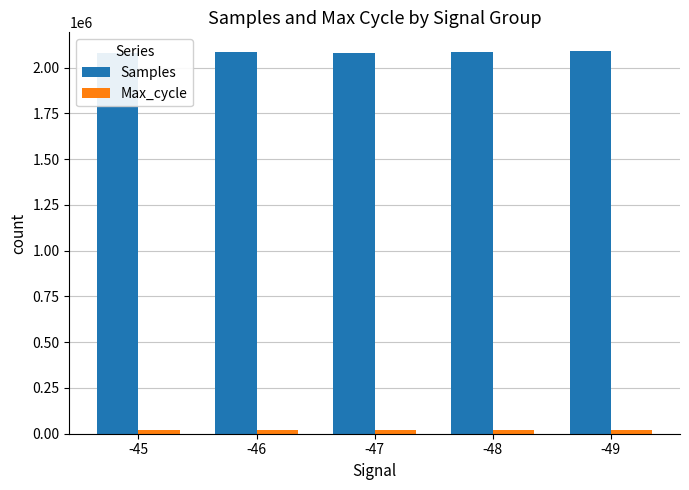

What is the highest value of the Samples series?

2088564